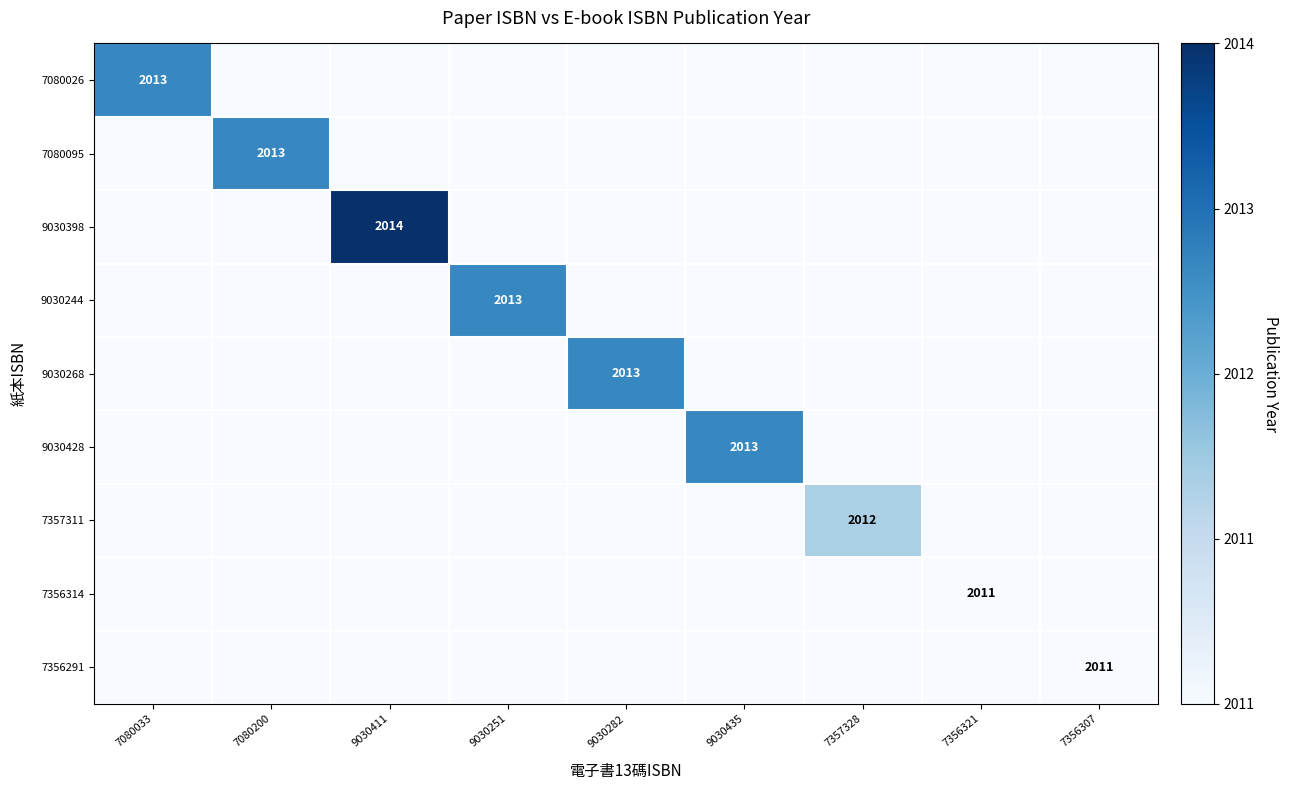

Rank the series at 7356307 from lowest to highest value.

7080026, 7080095, 9030398, 9030244, 9030268, 9030428, 7357311, 7356314, 7356291